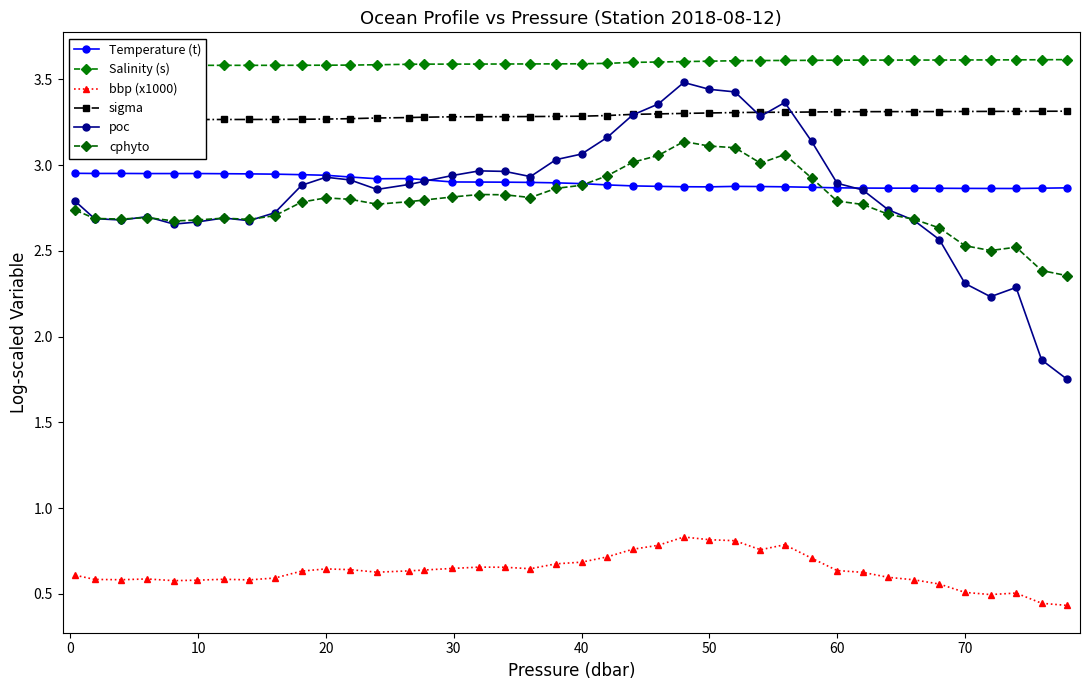

Does the chart have visible grid lines?

No